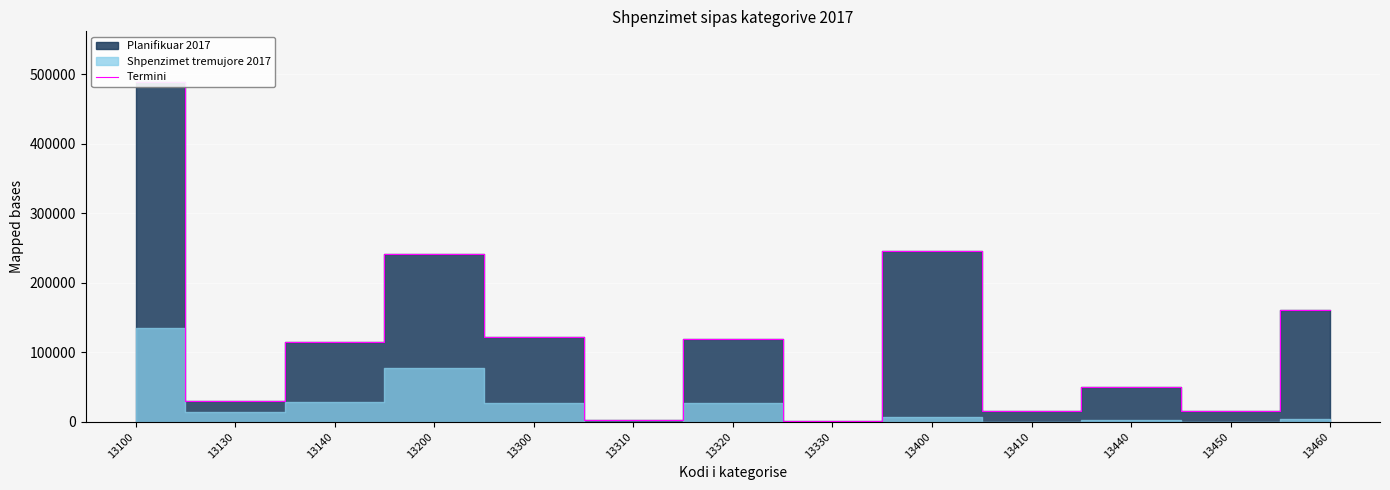

What is the value of the 5th point from the left?

122100